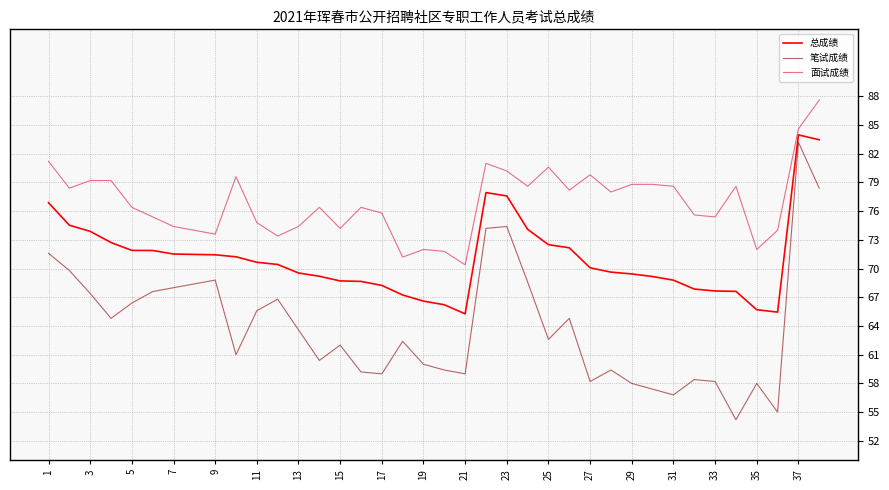

Which series has the largest total across all categories?

面试成绩